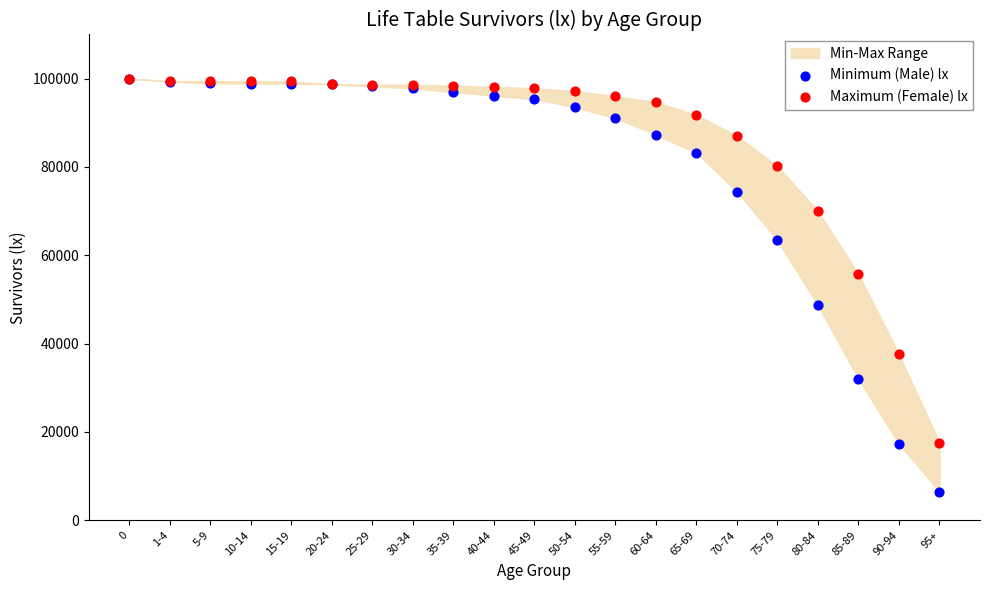

In the Minimum (Male) lx series, what Y value is closest to 53241?

48711